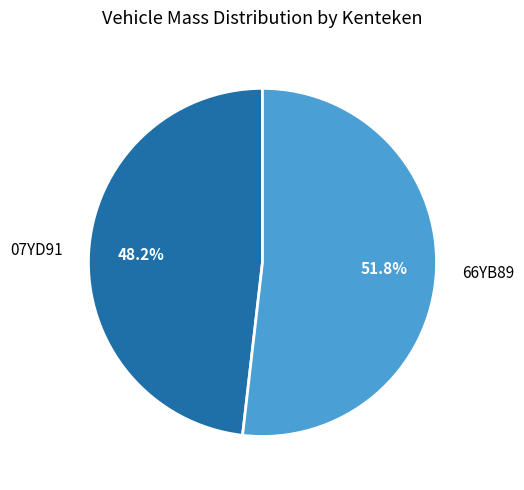

How many slices are in this pie chart?

2